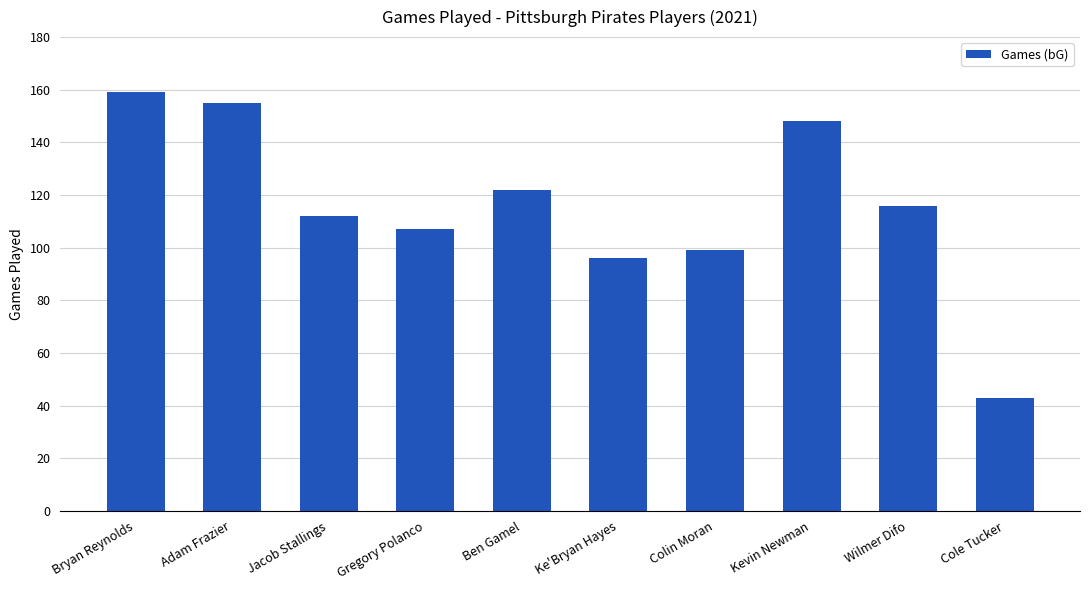

Approximately how many times larger is the value at Bryan Reynolds compared to Cole Tucker?

3.7